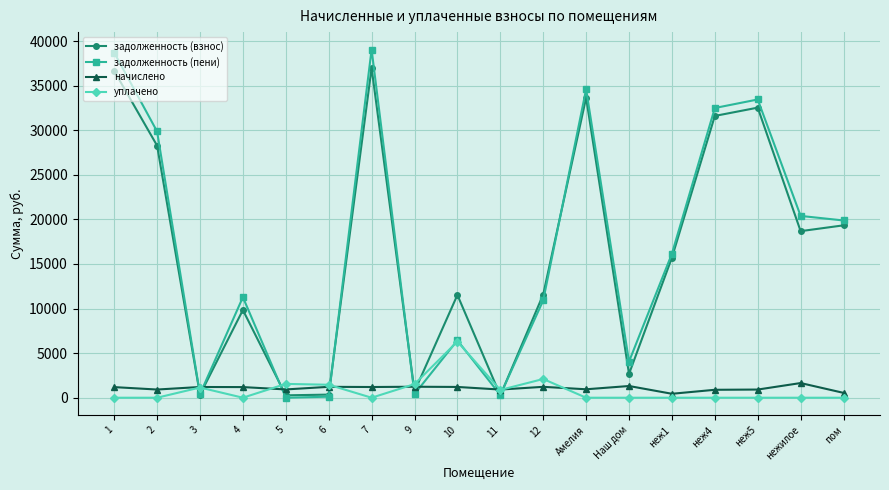

Rank the series by their maximum value, from highest to lowest.

задолженность (пени), задолженность (взнос), уплачено, начислено